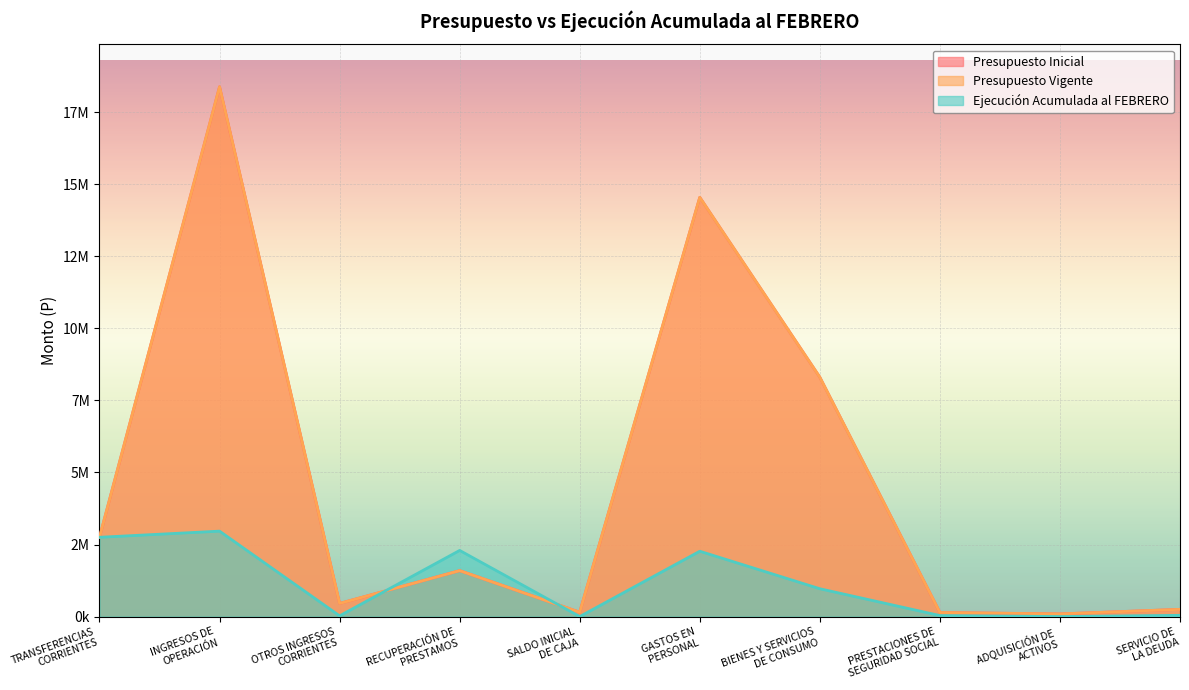

At which label does Presupuesto Inicial reach its minimum?

ADQUISICIÓN DE
ACTIVOS